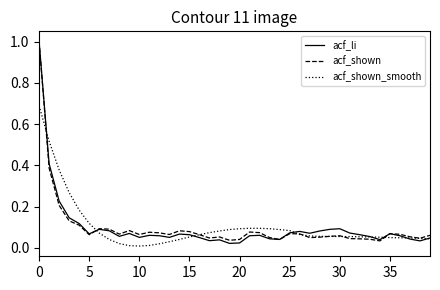

Which series has the widest spread of values?

acf_li